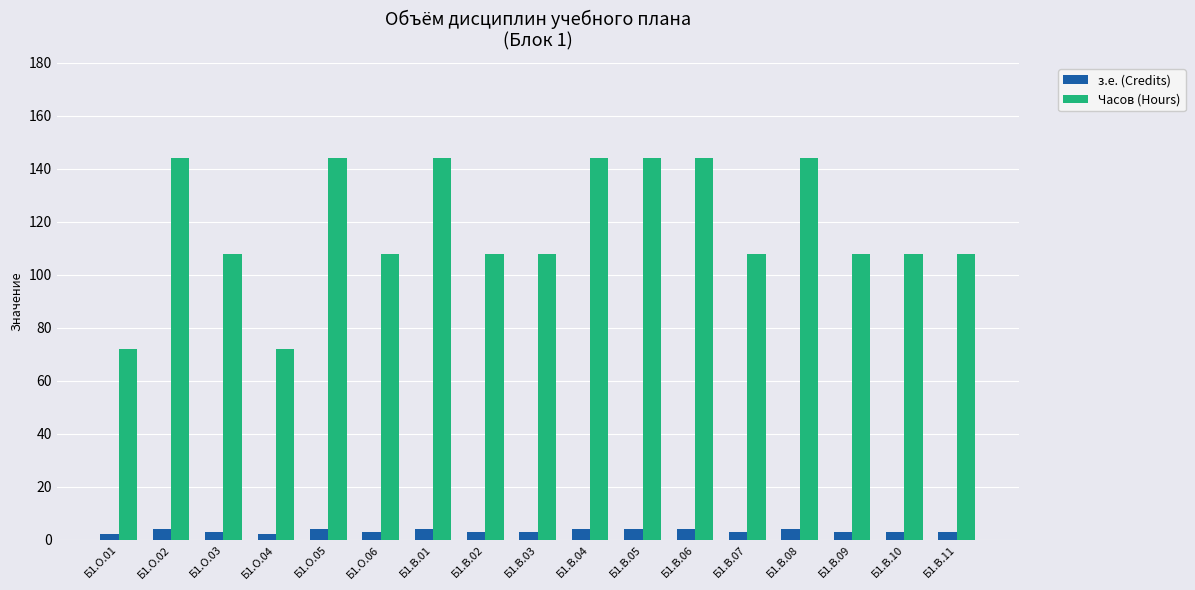

True or false: Часов (Hours) has a value of 72 at Б1.О.01.

True